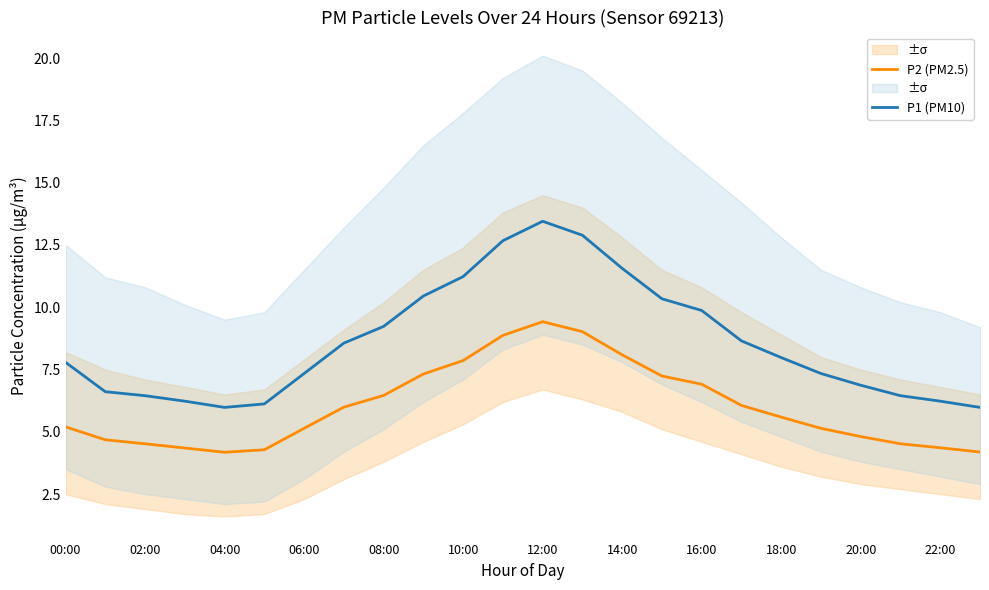

What are all the series names shown in the legend?

P2 (PM2.5), P1 (PM10)